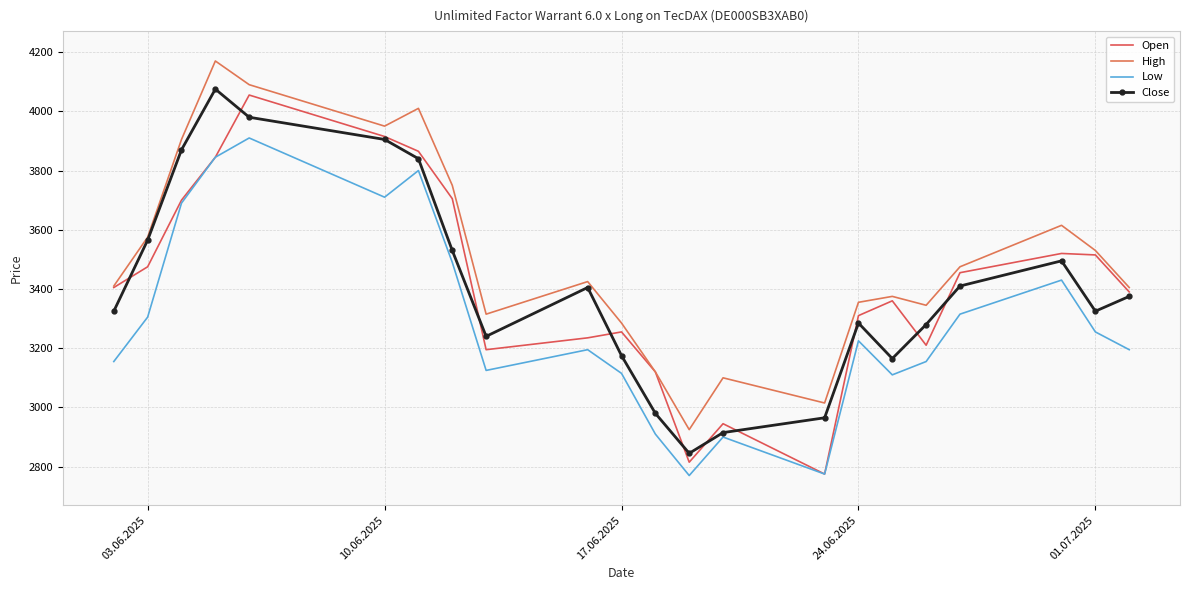

True or false: Low and Open cross at least once.

False